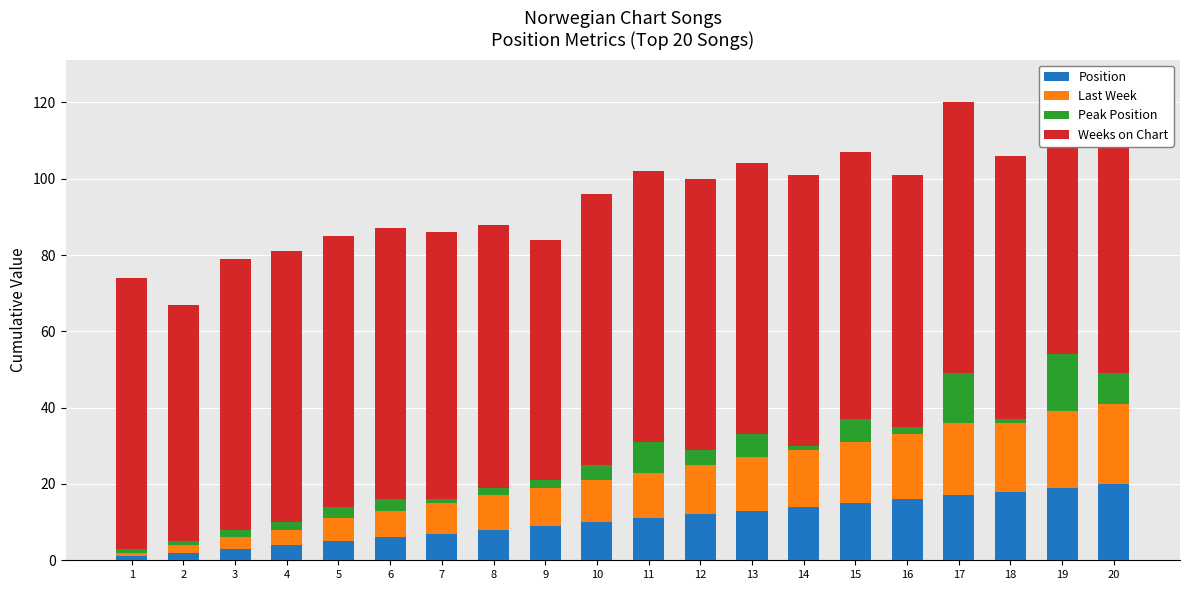

What is the highest value of the Last Week series?

21